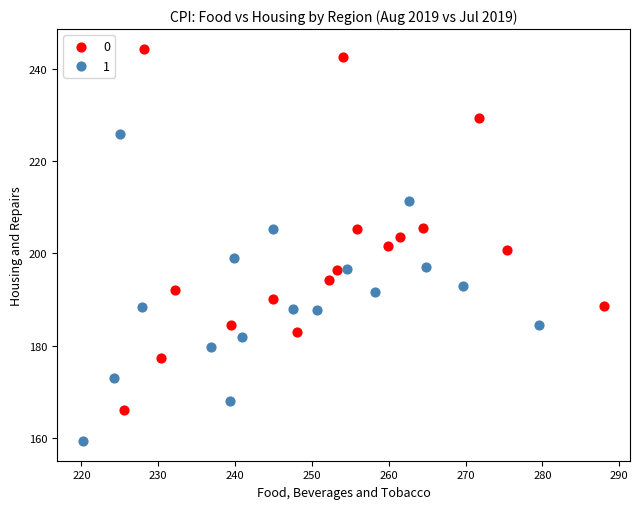

What are all the series names shown in the legend?

0, 1